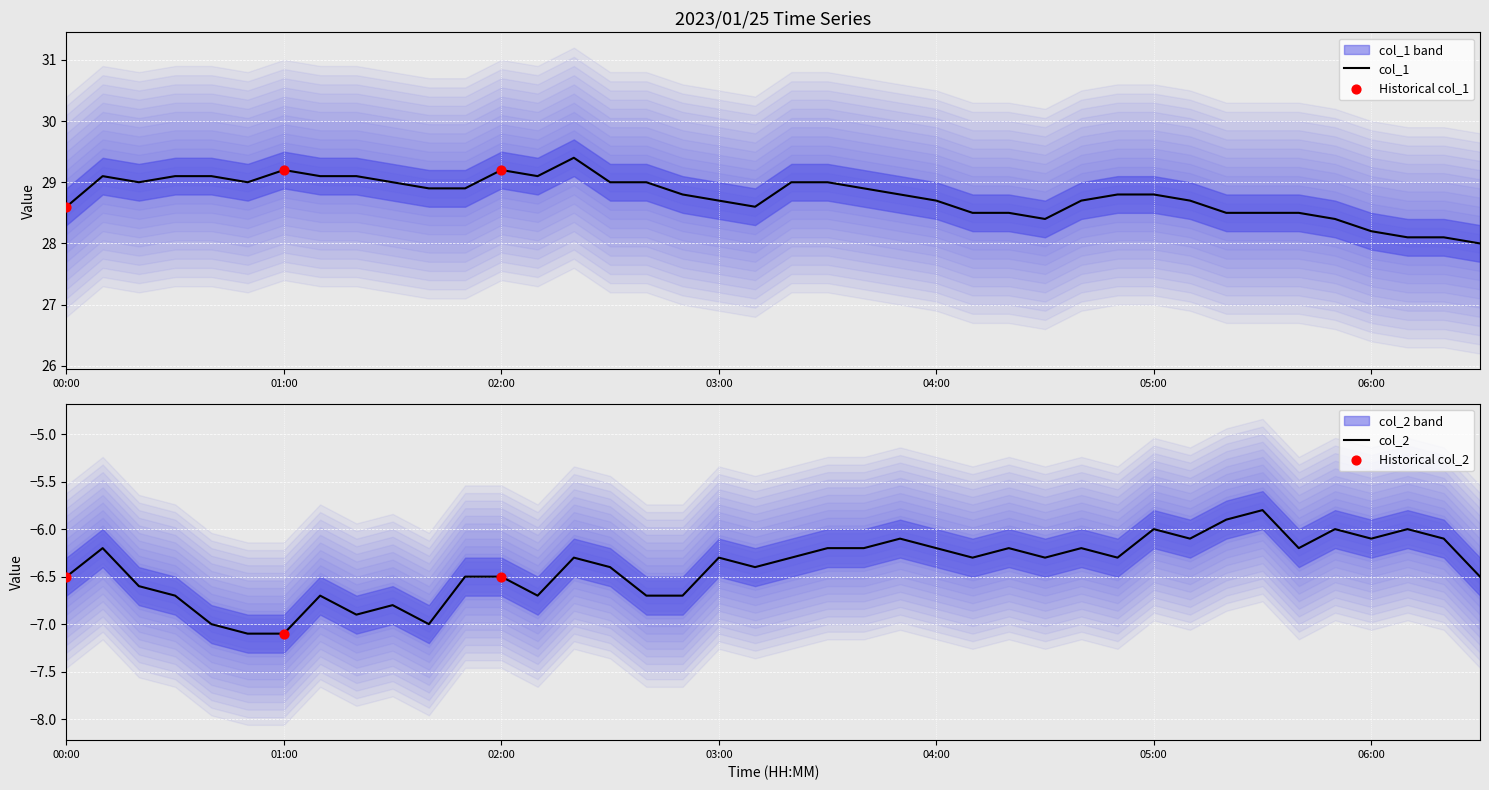

Which series contains the highest Y value?

col_1